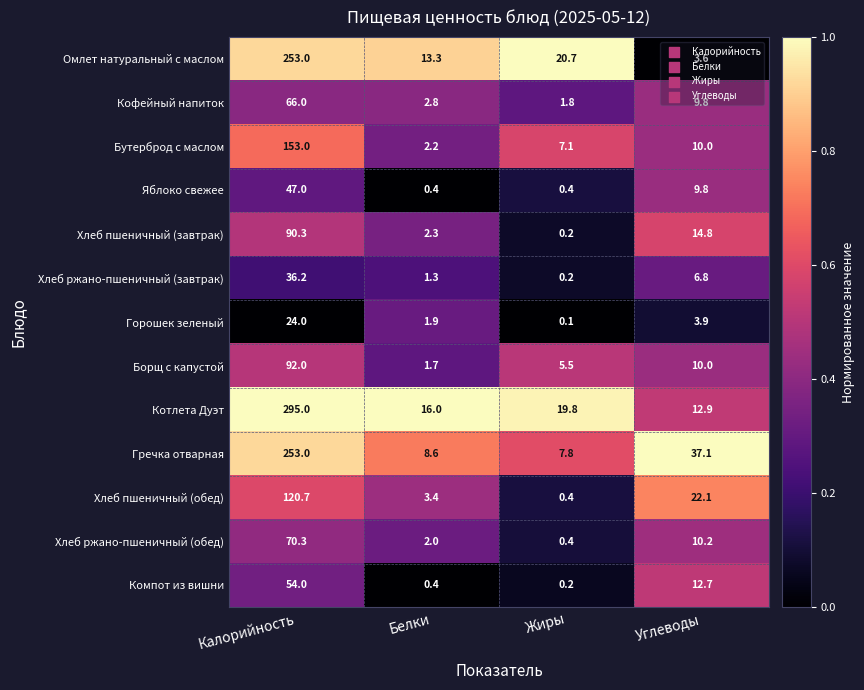

At which category is the sum across all series the highest?

Калорийность